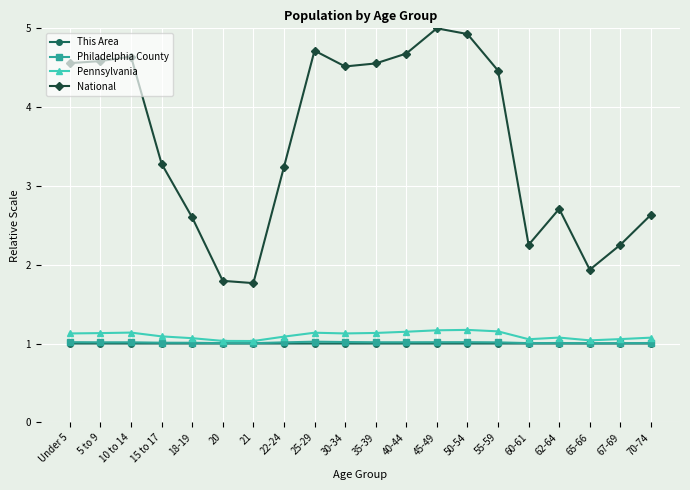

Is the value of National at 60-61 greater than the value of Philadelphia County at 25-29?

Yes